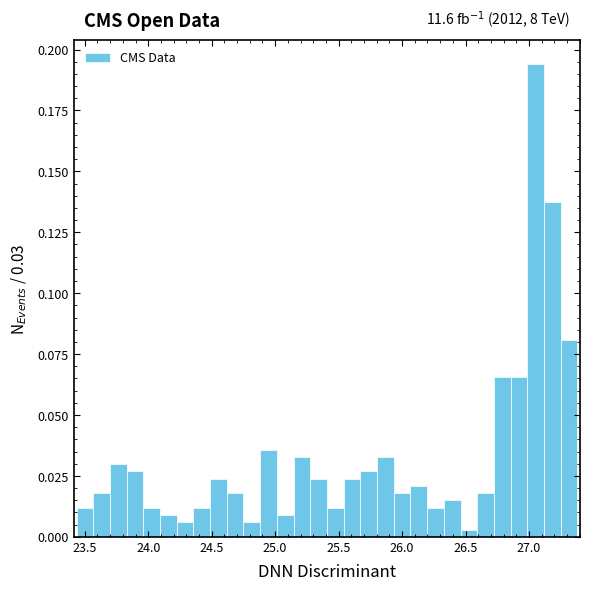

Read against the x-axis, roughly where is the centre of the tallest bar?

27.05